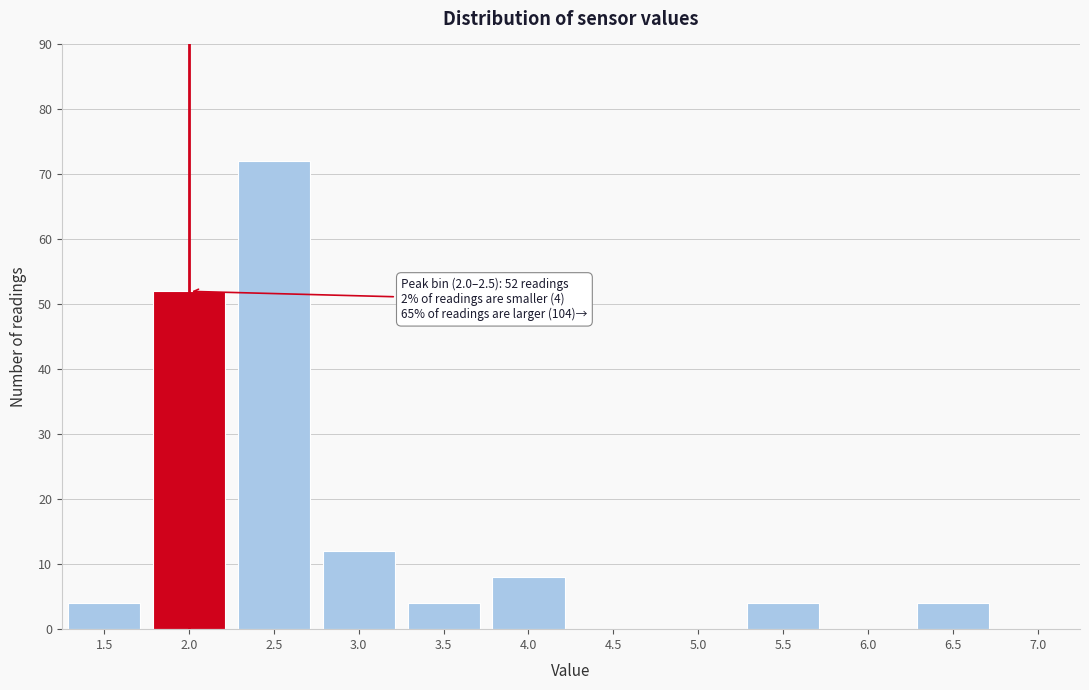

Reading left to right, what are all the values shown in this chart?

1.5=4	2.0=52	2.5=72	3.0=12	3.5=4	4.0=8	4.5=0	5.0=0	5.5=4	6.0=0	6.5=4	7.0=0